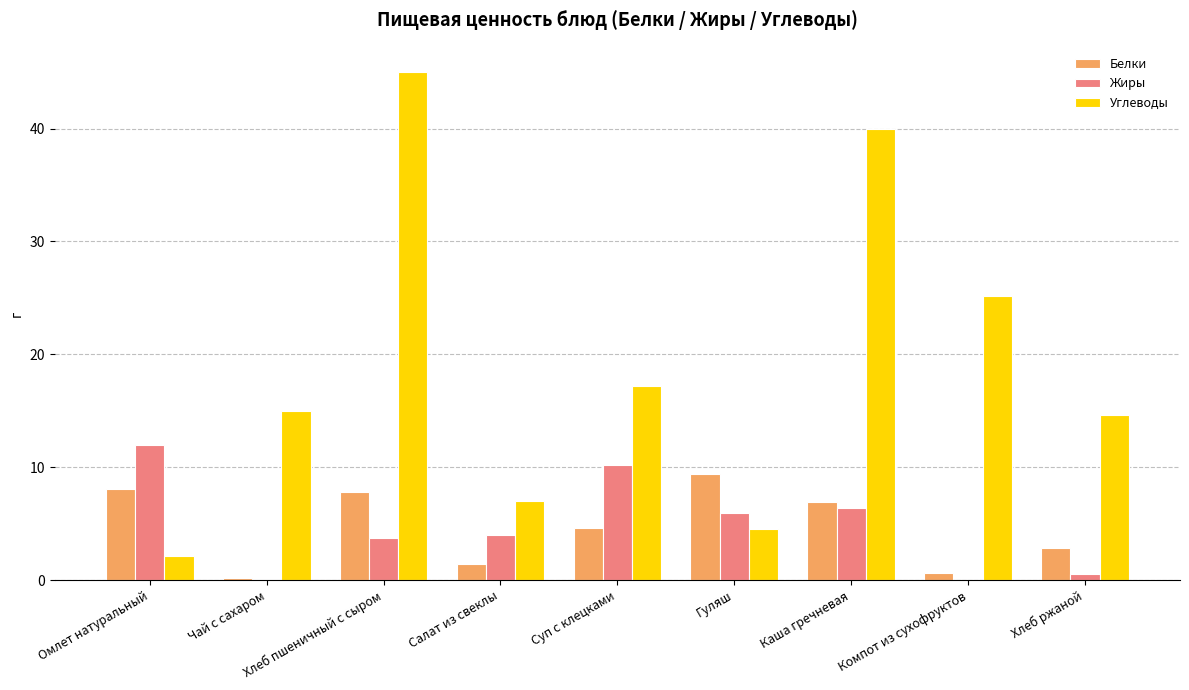

What is the maximum value shown in the chart?

45.0